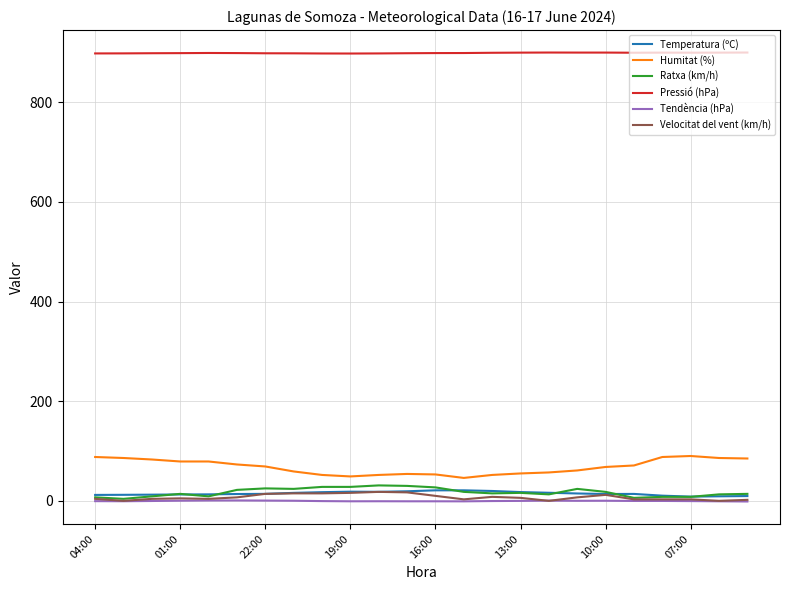

True or false: Pressió (hPa) and Ratxa (km/h) cross at least once.

False